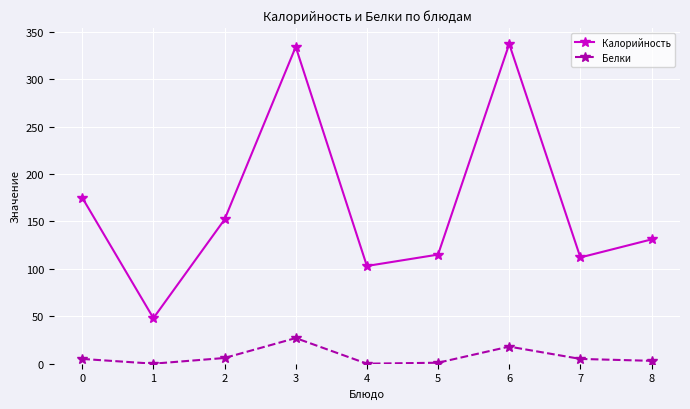

What is the difference between the maximum and minimum values in the Калорийность series?

289